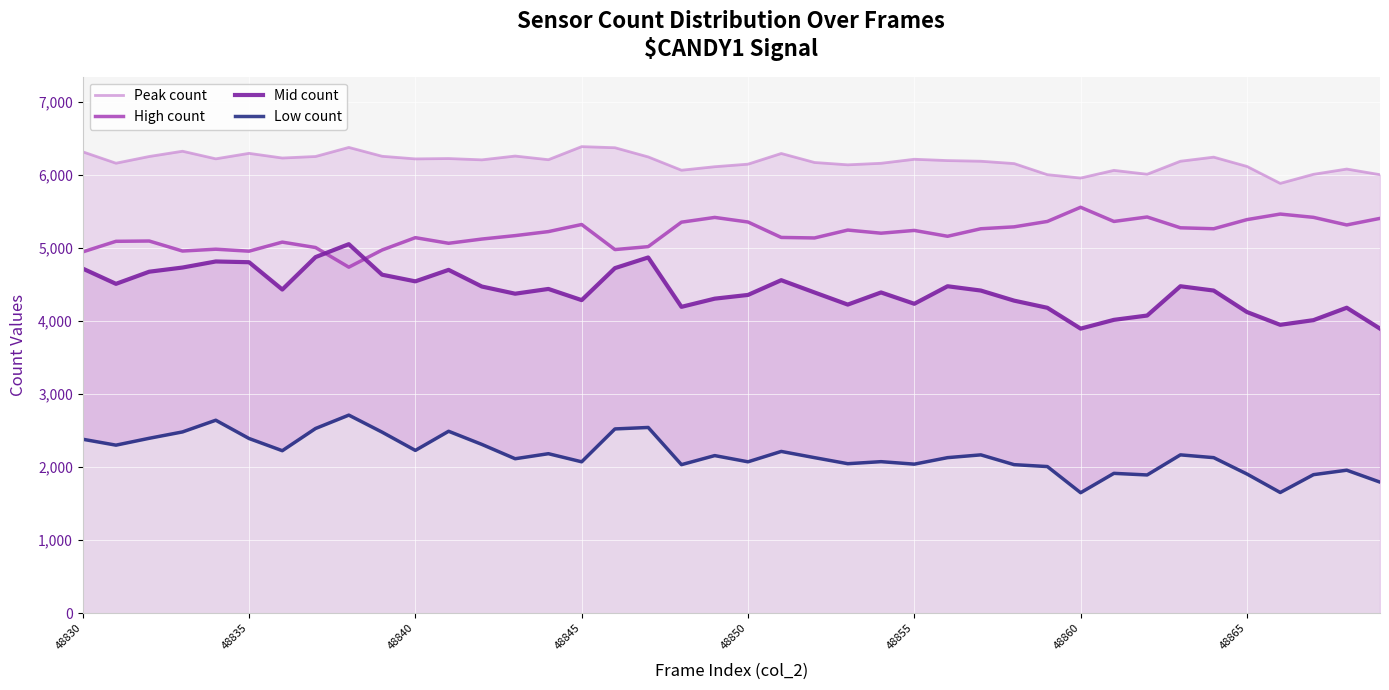

After their last crossing, which series has the higher values: Mid count or High count?

High count